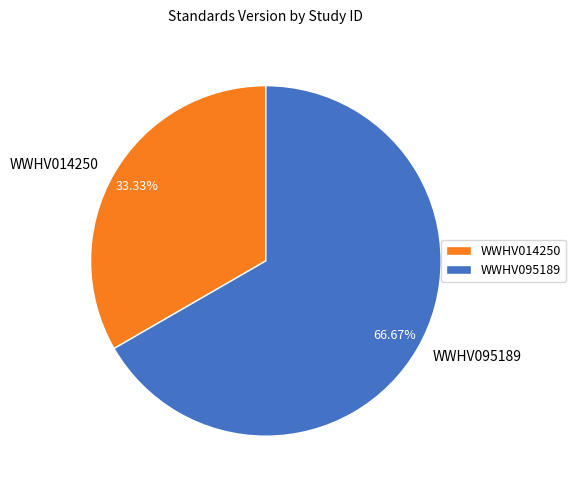

What is the total percentage of WWHV014250 and WWHV095189?

100.0%